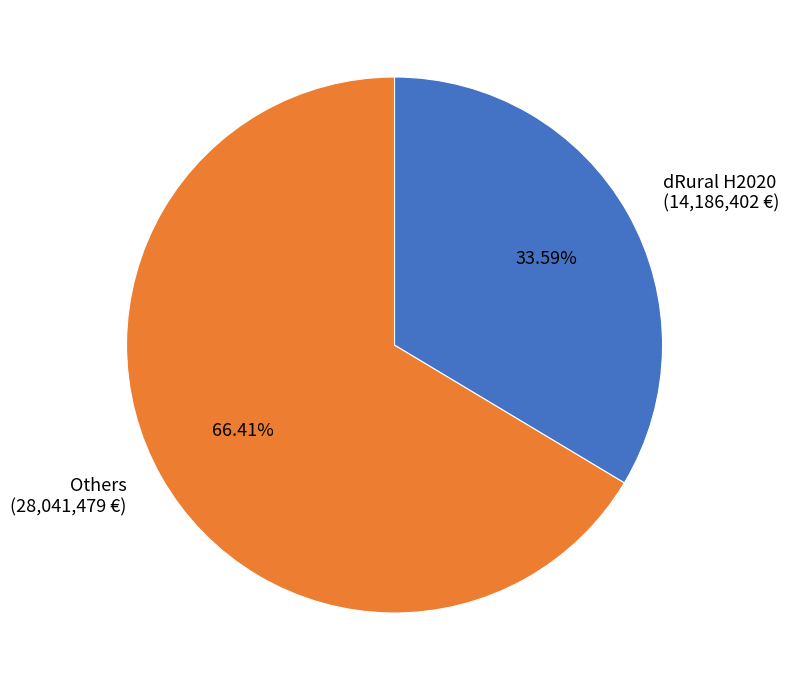

Which slice is the largest?

Others (28,041,479 €)